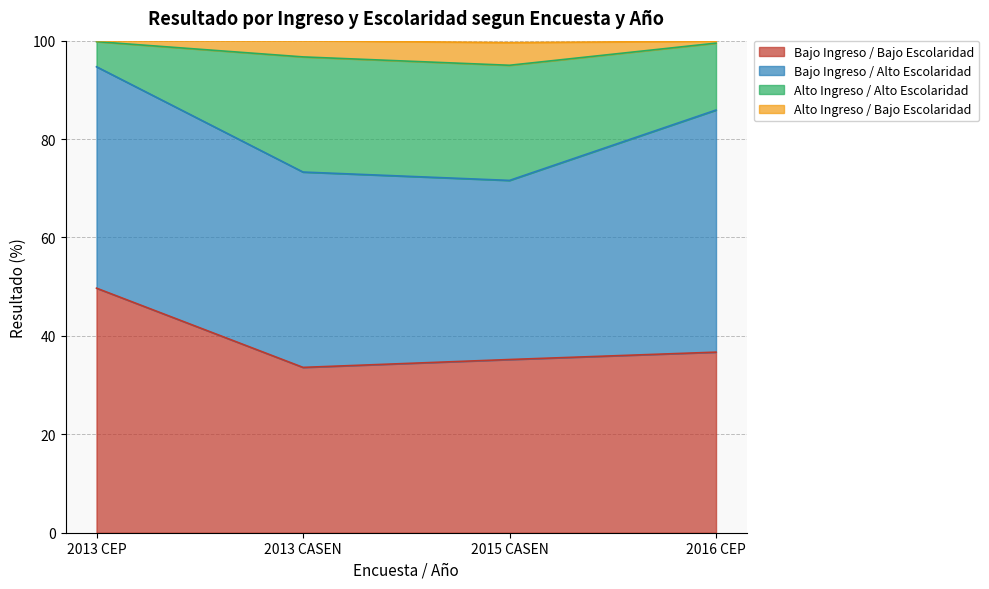

The Bajo Ingreso / Bajo Escolaridad series shows 49.7 at 2013 CEP. True or false?

True